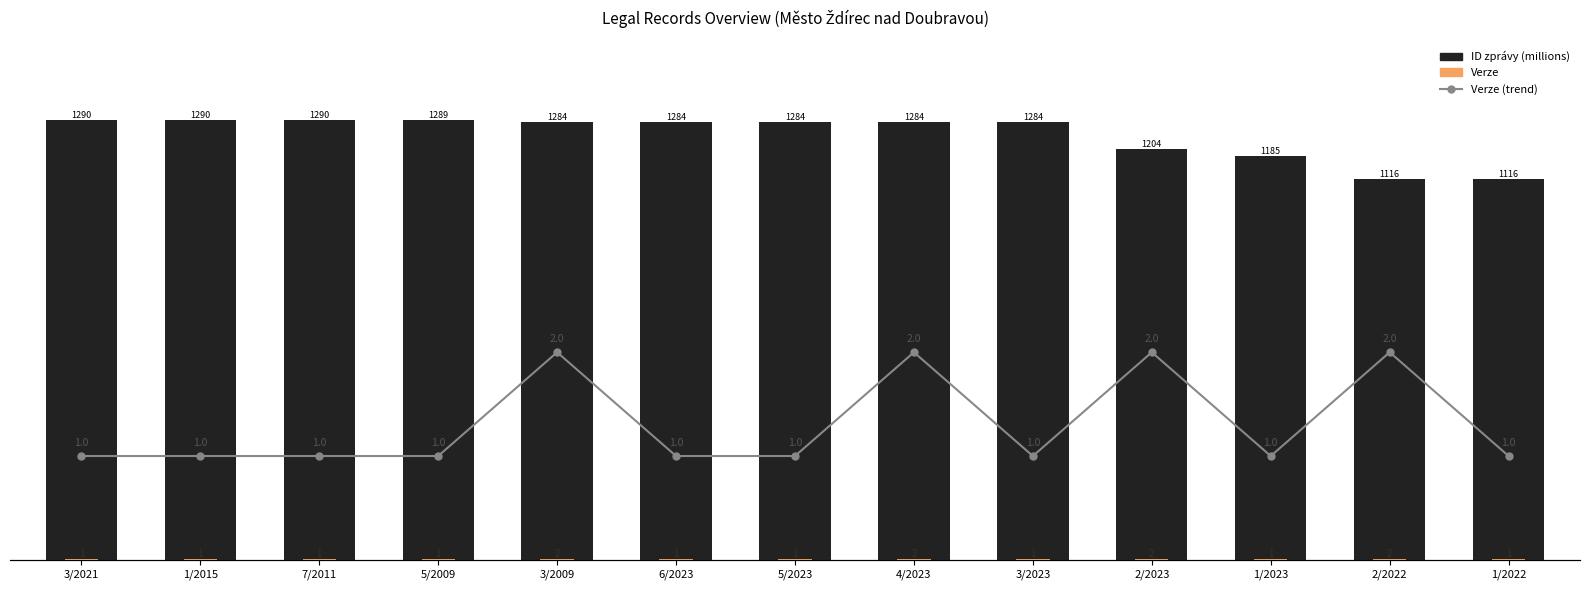

At 3/2009, list the series in order from largest to smallest.

ID zprávy (millions), Verze, Verze (line)